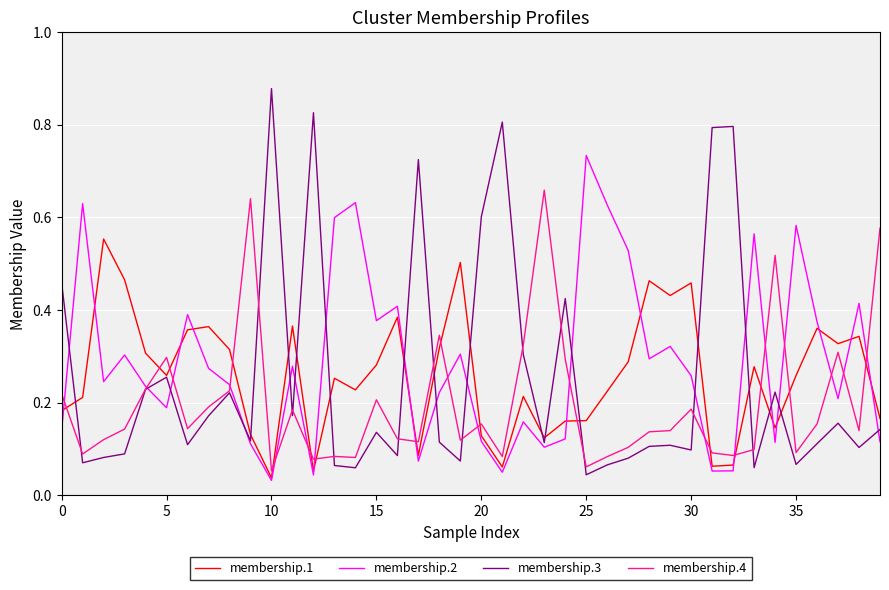

Which series has the widest spread of values?

membership.3